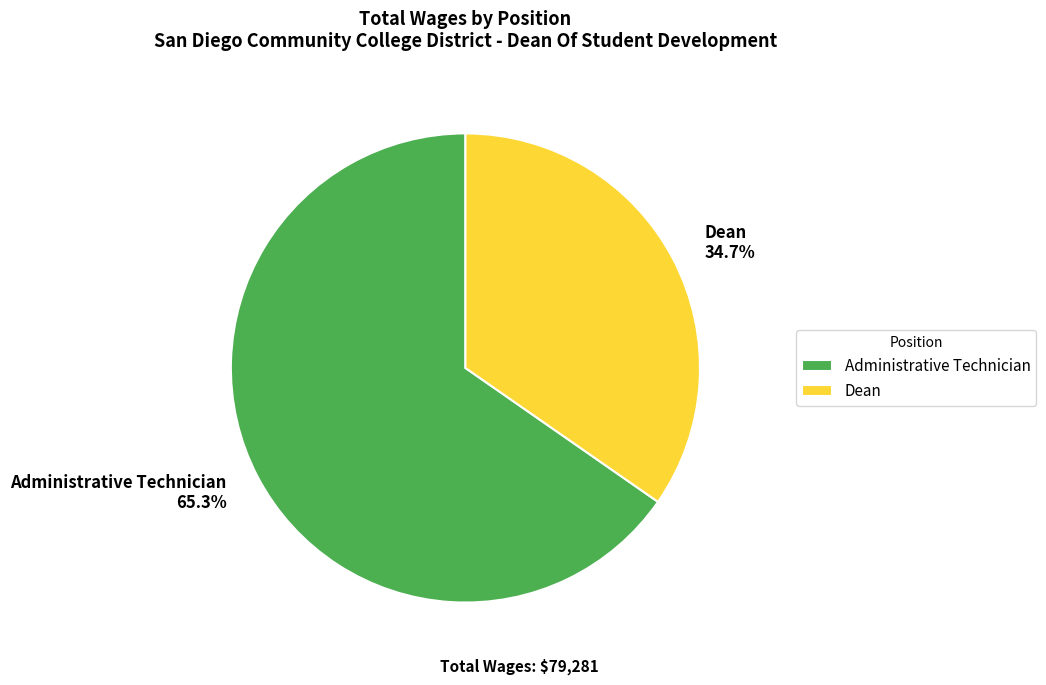

To the nearest percent, what portion does Dean represent?

35%